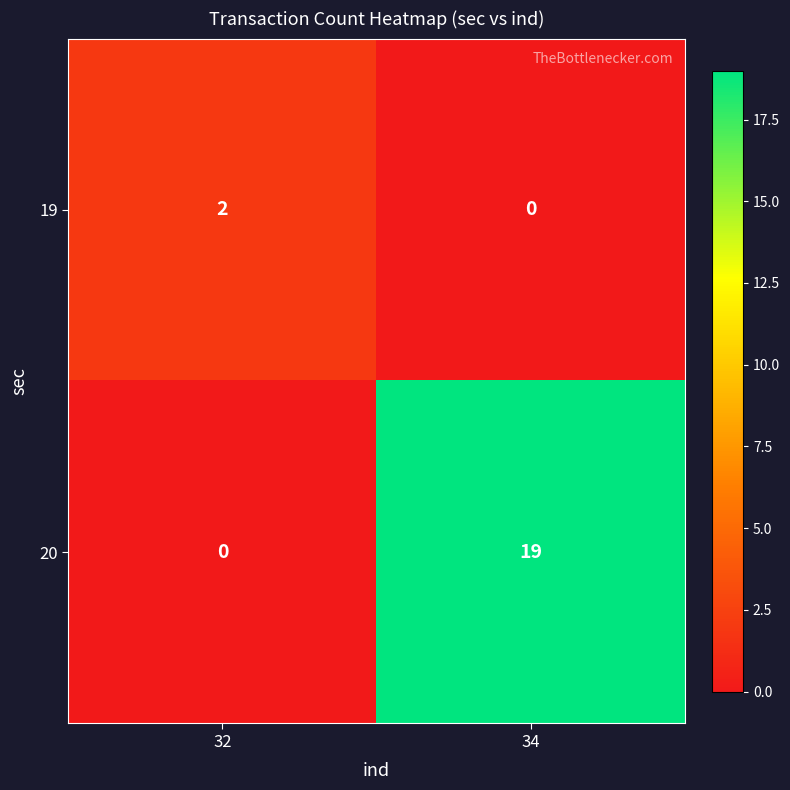

Which series changed the most between 32 and 34?

20